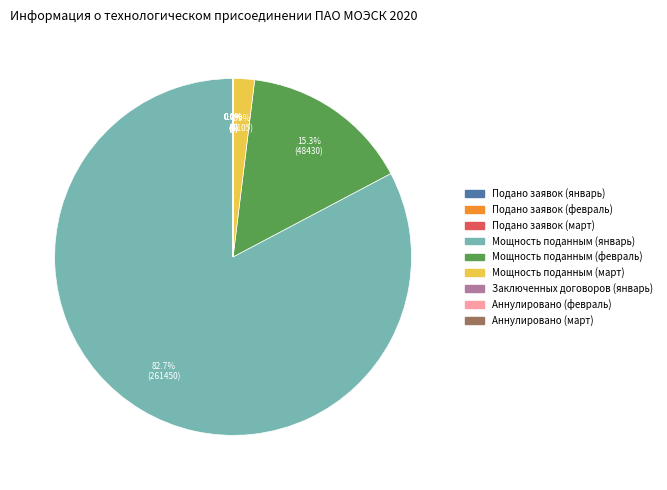

Does any single category account for the majority?

Yes